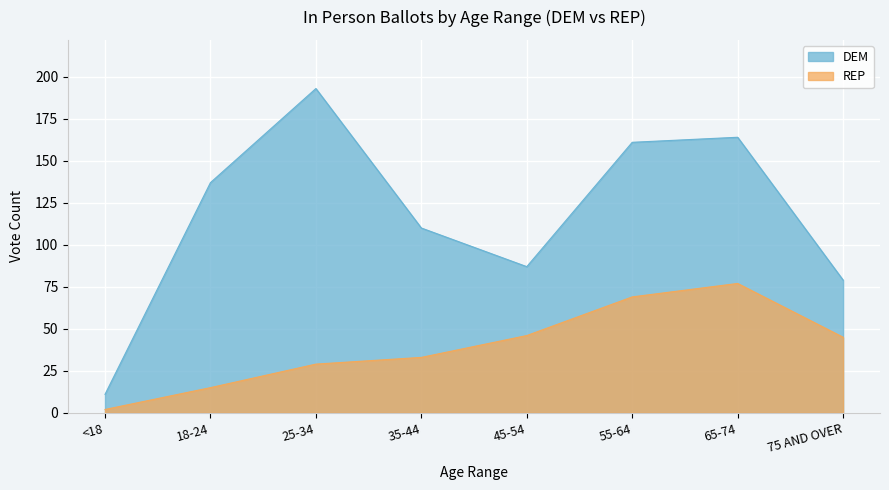

The value of DEM at 18-24 is 217. True or false?

False